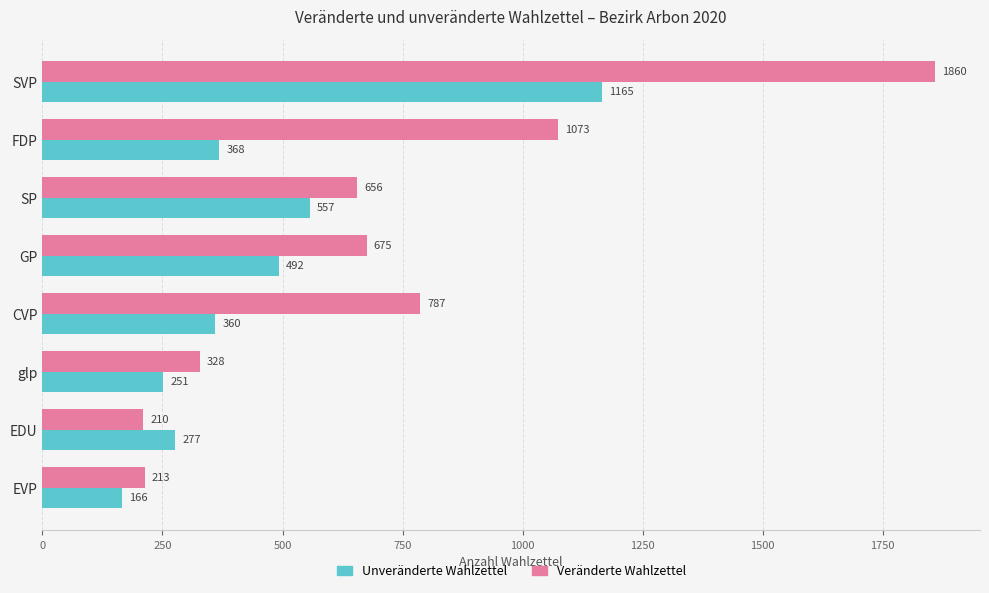

What are all the series names shown in the legend?

Unveränderte Wahlzettel, Veränderte Wahlzettel